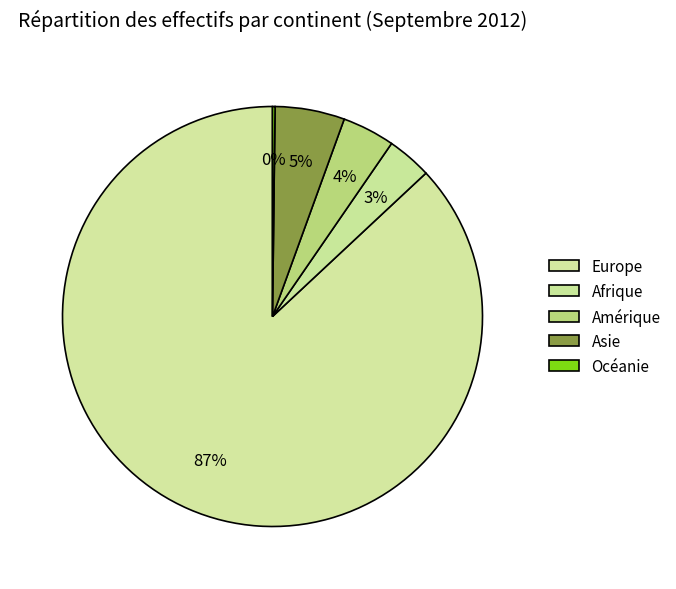

To the nearest percent, what is the difference between the largest and smallest slice percentages?

87%